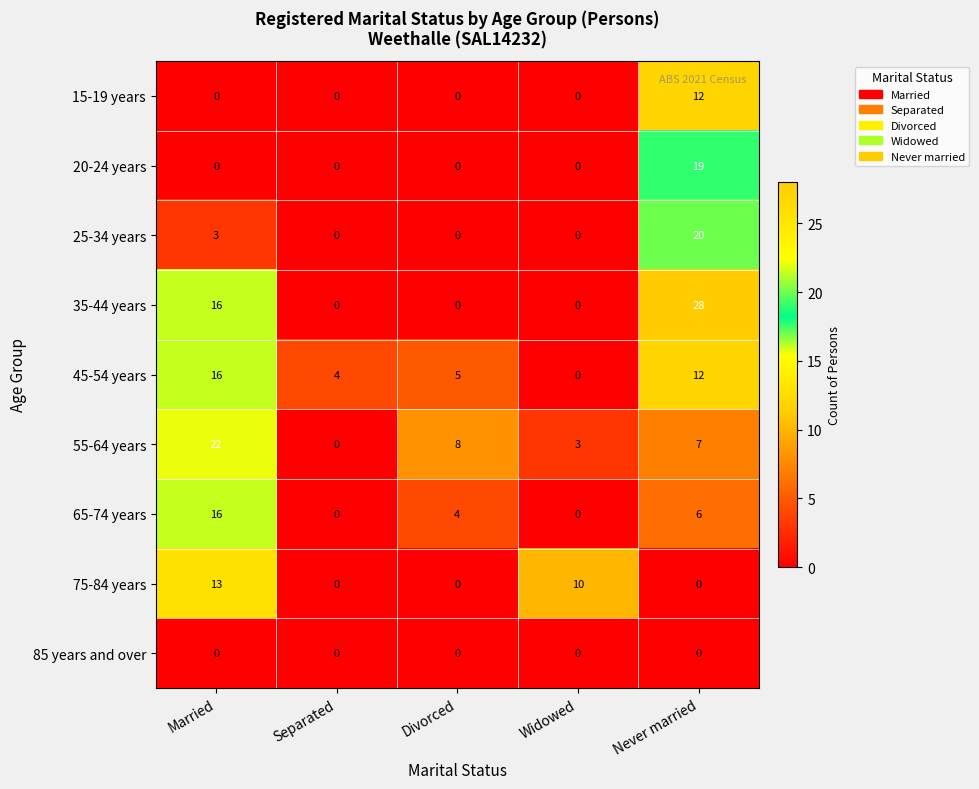

What is the difference between the 25-34 years values at Never married and Married?

17